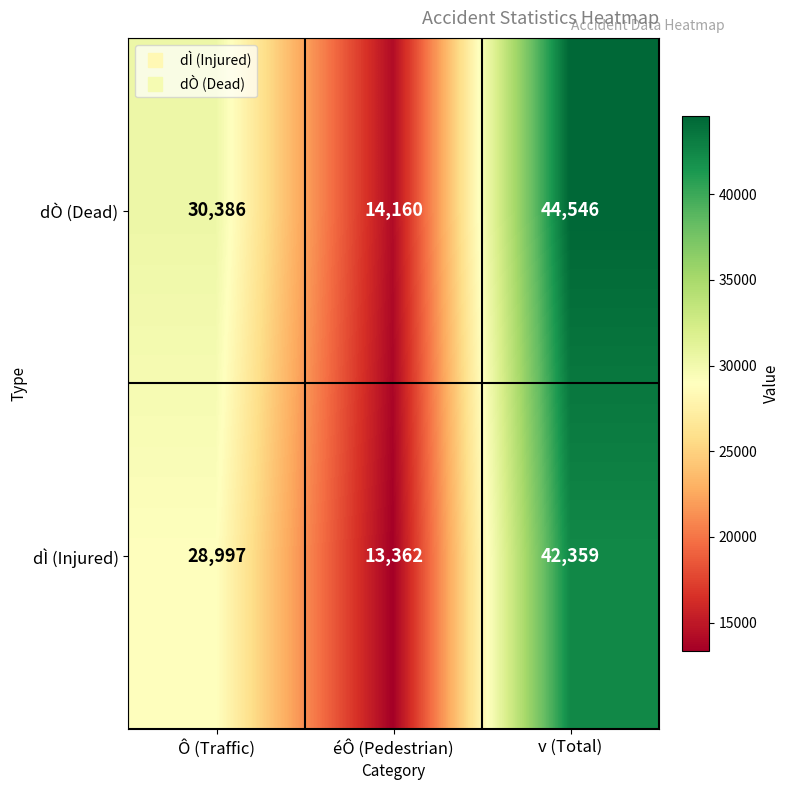

List the labels in order of dÌ (Injured) value, largest first.

v (Total), Ô (Traffic), éÔ (Pedestrian)